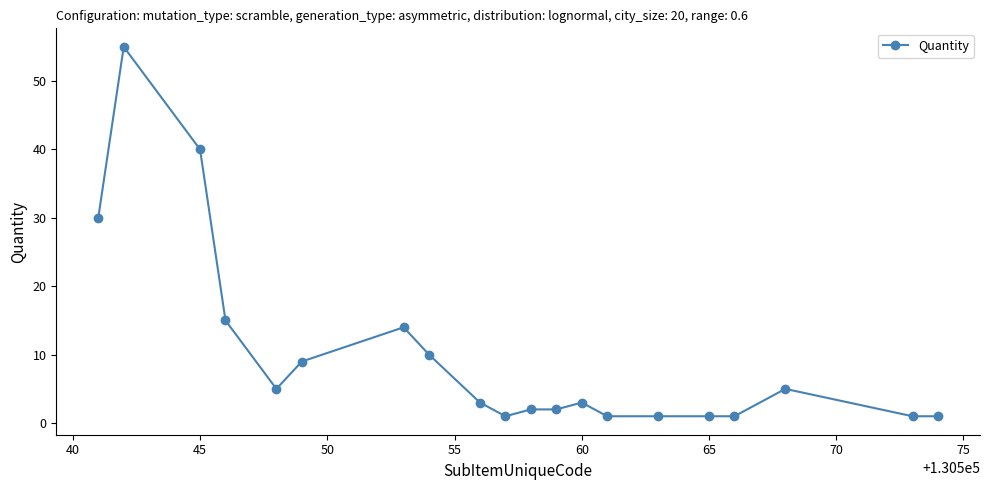

True or false: the data has more than 1 interior local peaks.

True